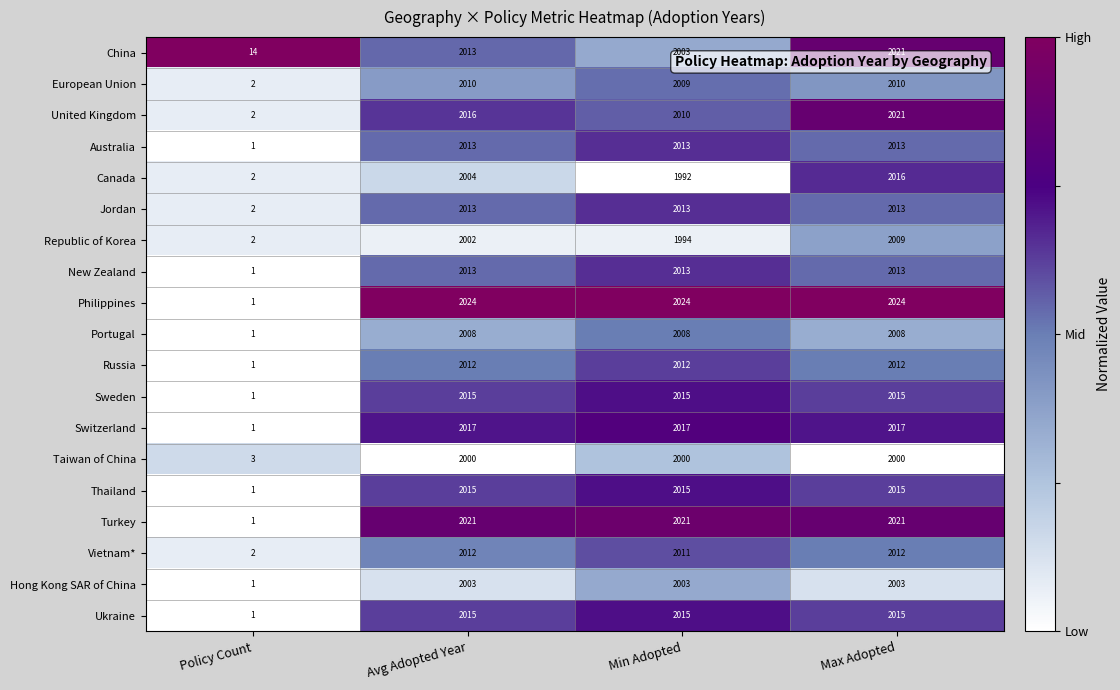

Where is European Union nearest to the value 1006?

Min Adopted